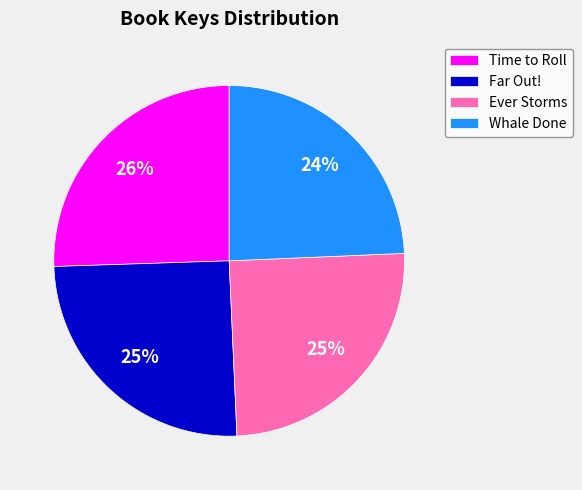

Does Time to Roll account for over 50% of the chart?

No